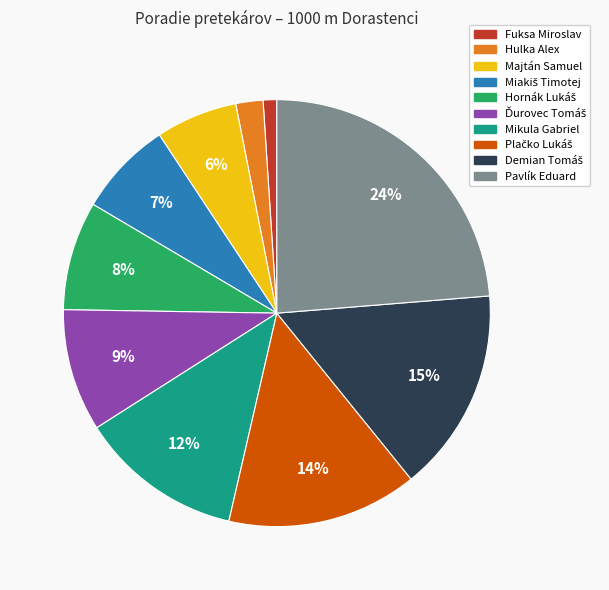

The Majtán Samuel slice represents 6% of the pie. True or false?

True